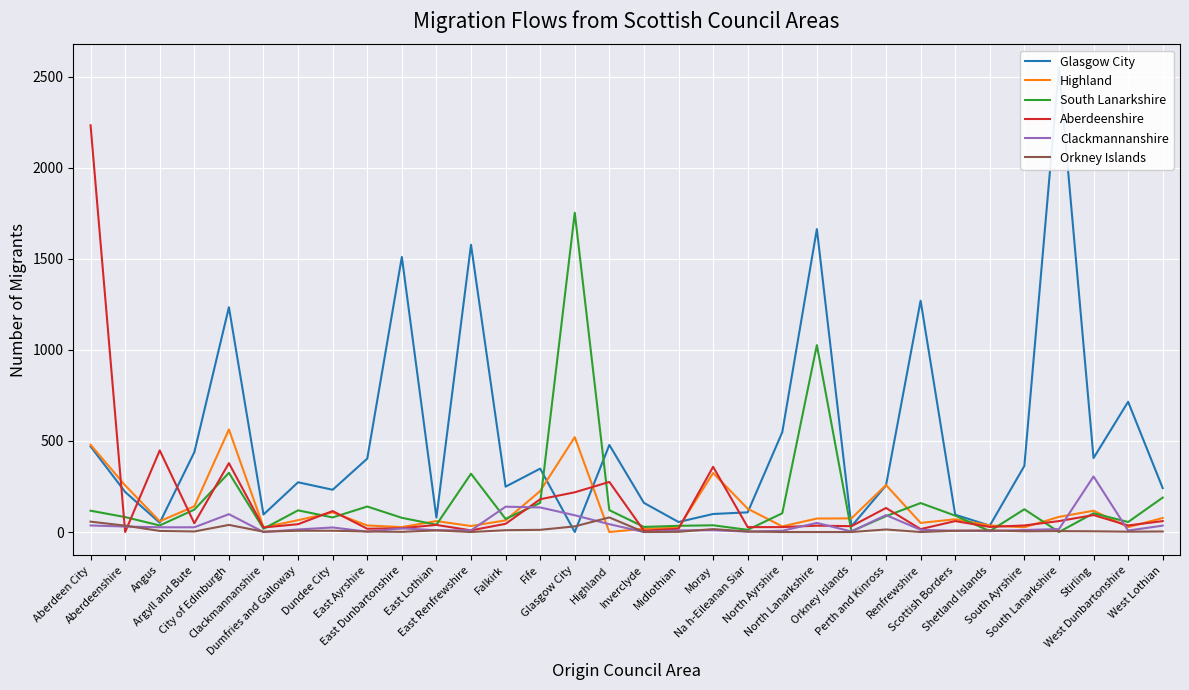

At which category does the chart reach its peak across all series?

South Lanarkshire